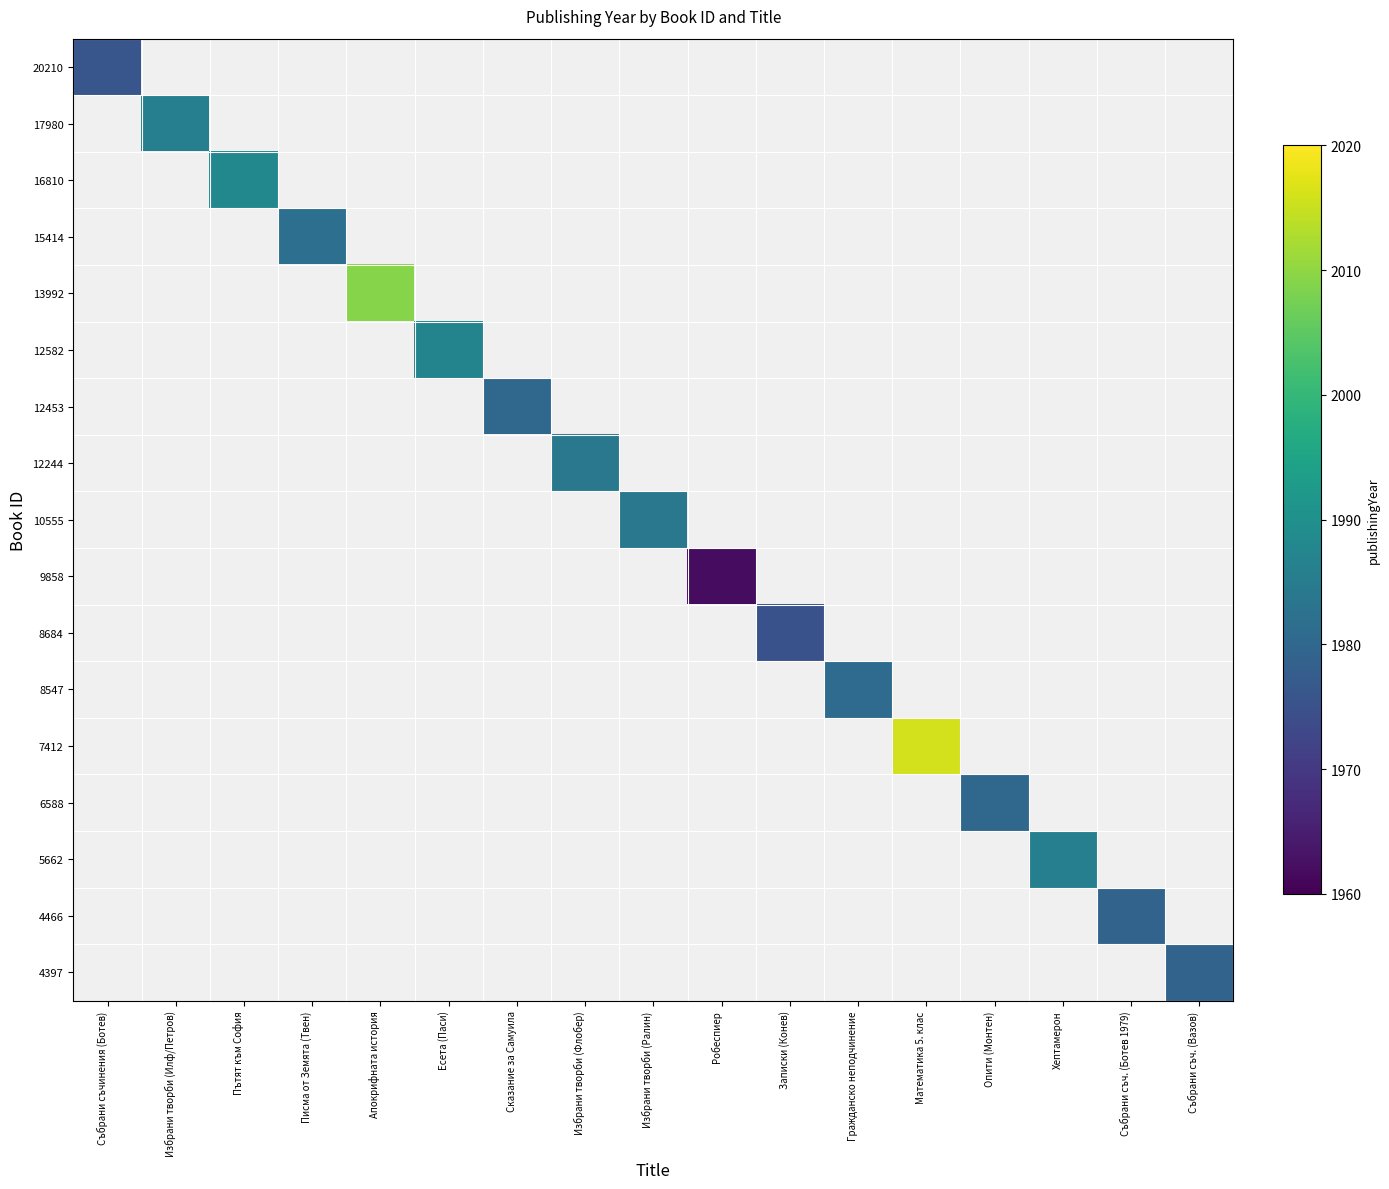

What is the minimum value shown in the chart?

1962.0